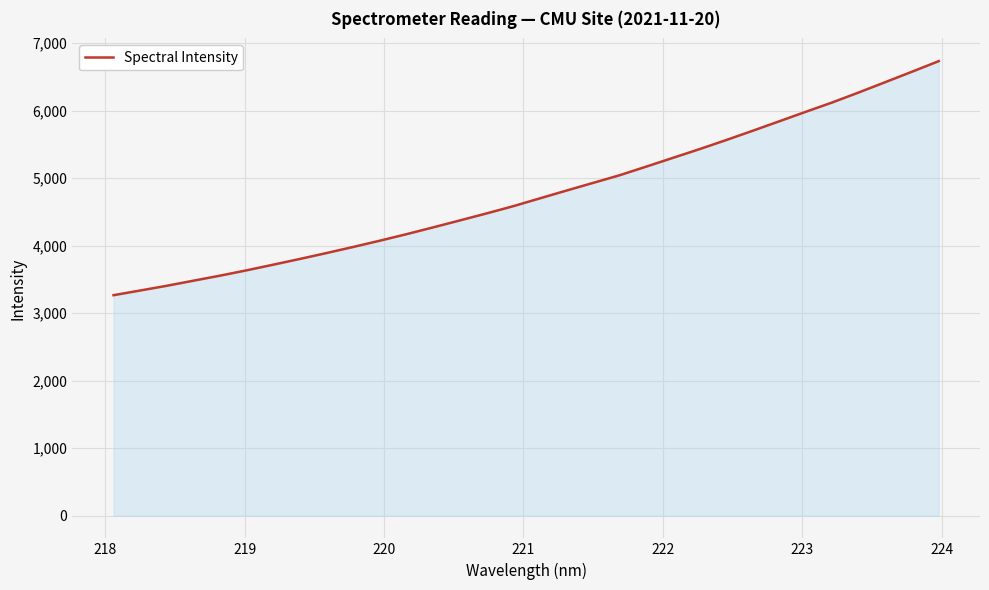

What is the difference between the maximum and minimum values?

3467.8